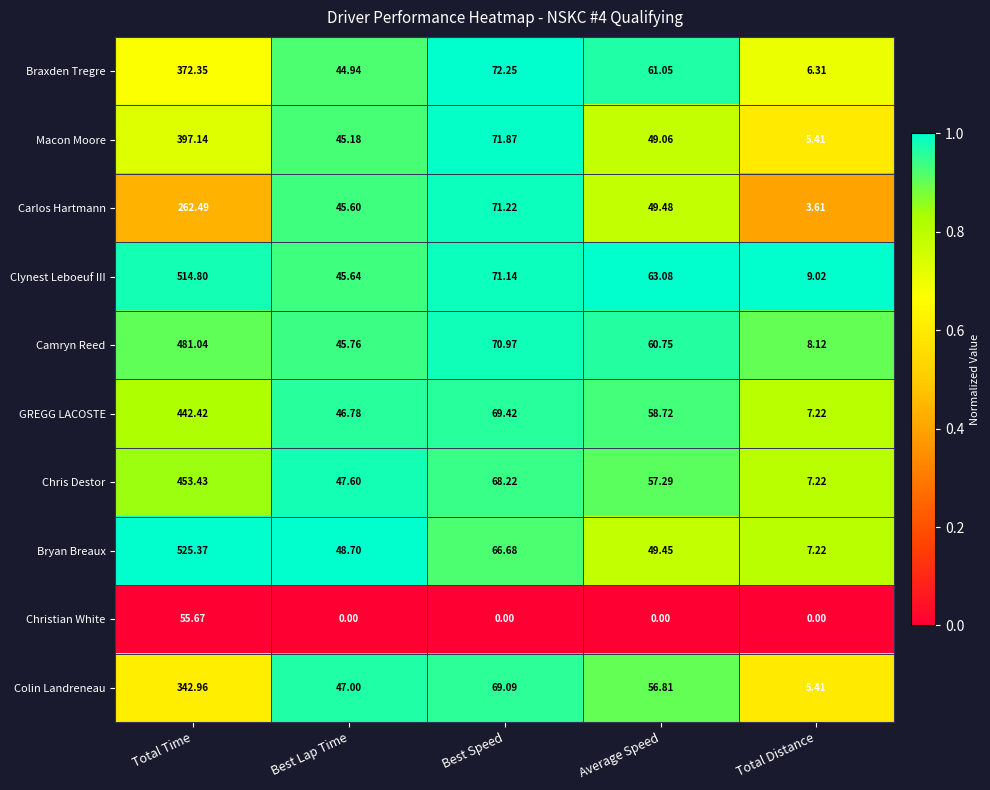

At which label is Chris Destor closest to 230?

Best Speed